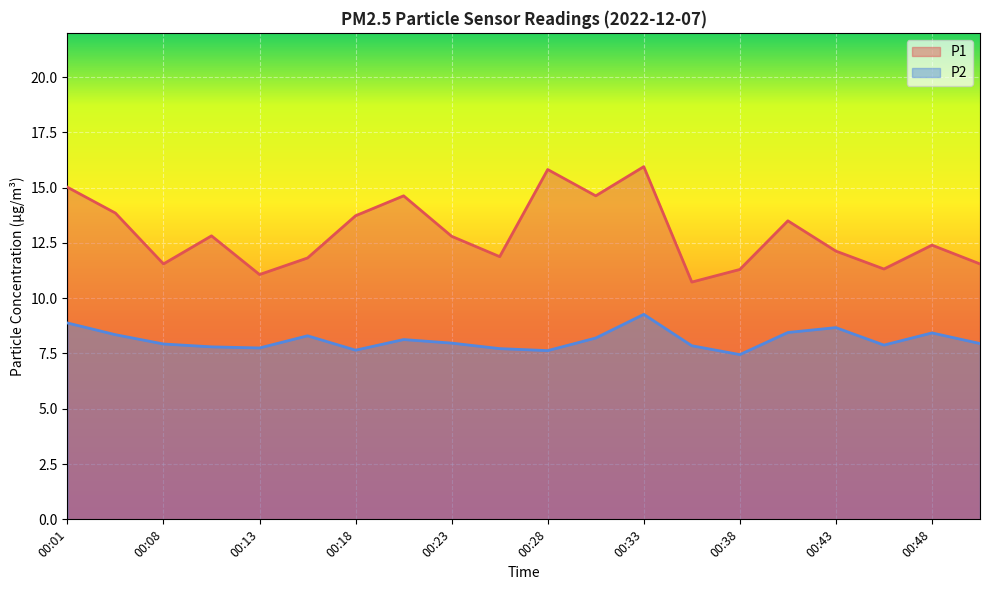

Reading right to left, list all the values displayed in this chart.

P1: 11.6	12.4	11.3	12.1	13.5	11.3	10.7	15.9	14.6	15.8	11.9	12.8	14.6	13.7	11.8	11.1	12.8	11.6	13.8	15.0
P2: 8.0	8.4	7.9	8.7	8.4	7.5	7.8	9.3	8.2	7.6	7.7	8.0	8.1	7.7	8.3	7.8	7.8	7.9	8.3	8.9